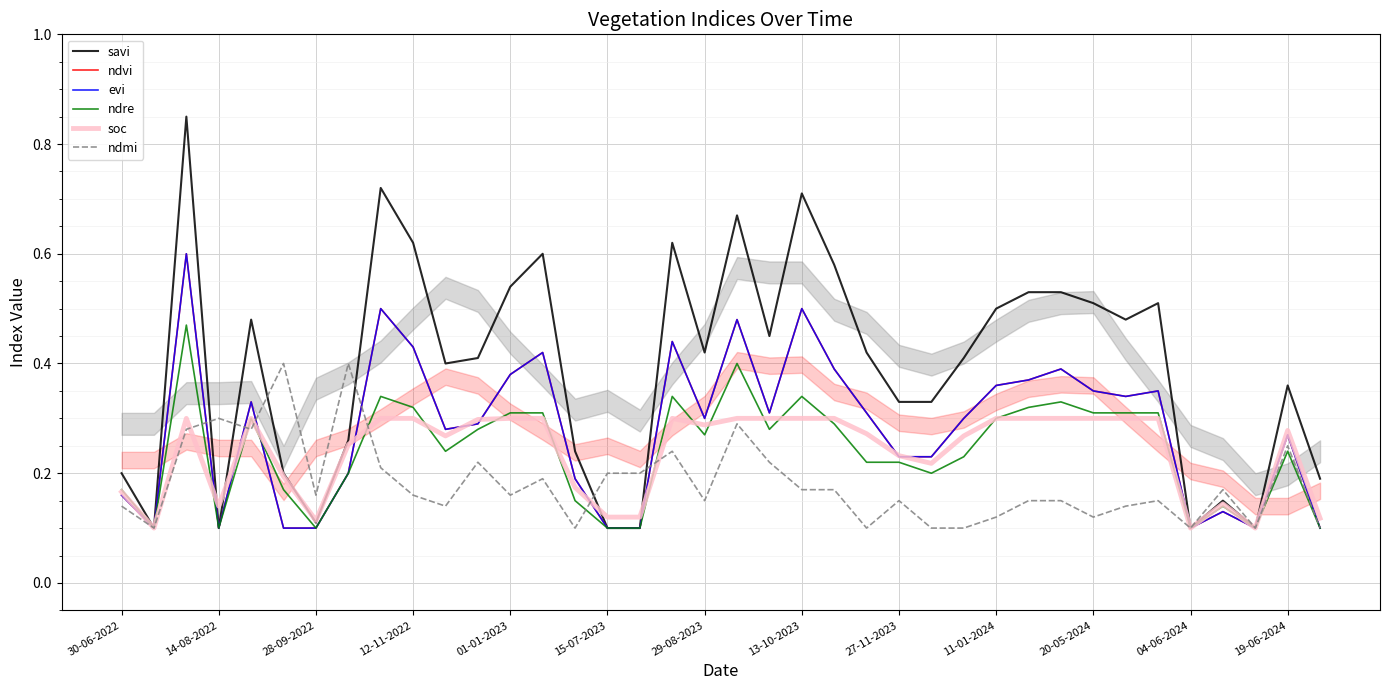

Does the chart display data point markers on the line(s)?

No